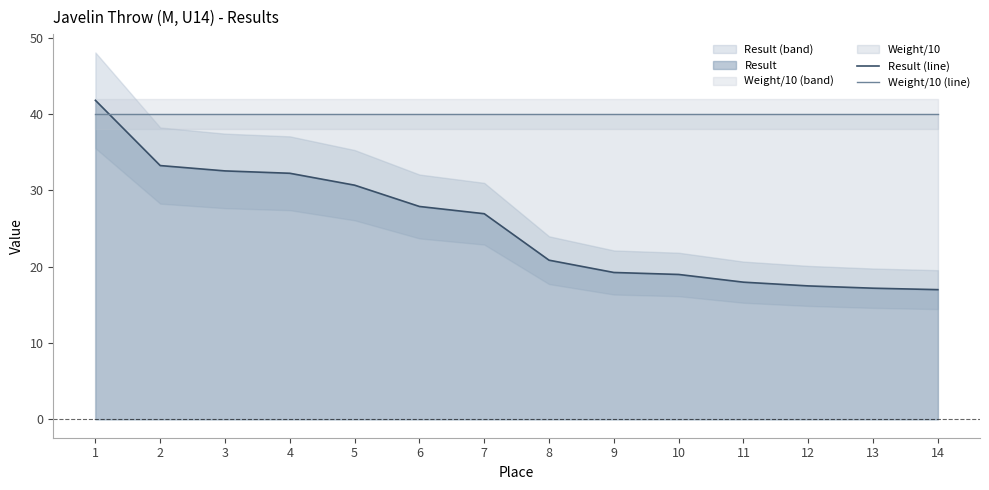

Which category has the highest value in the Result (line) series?

1